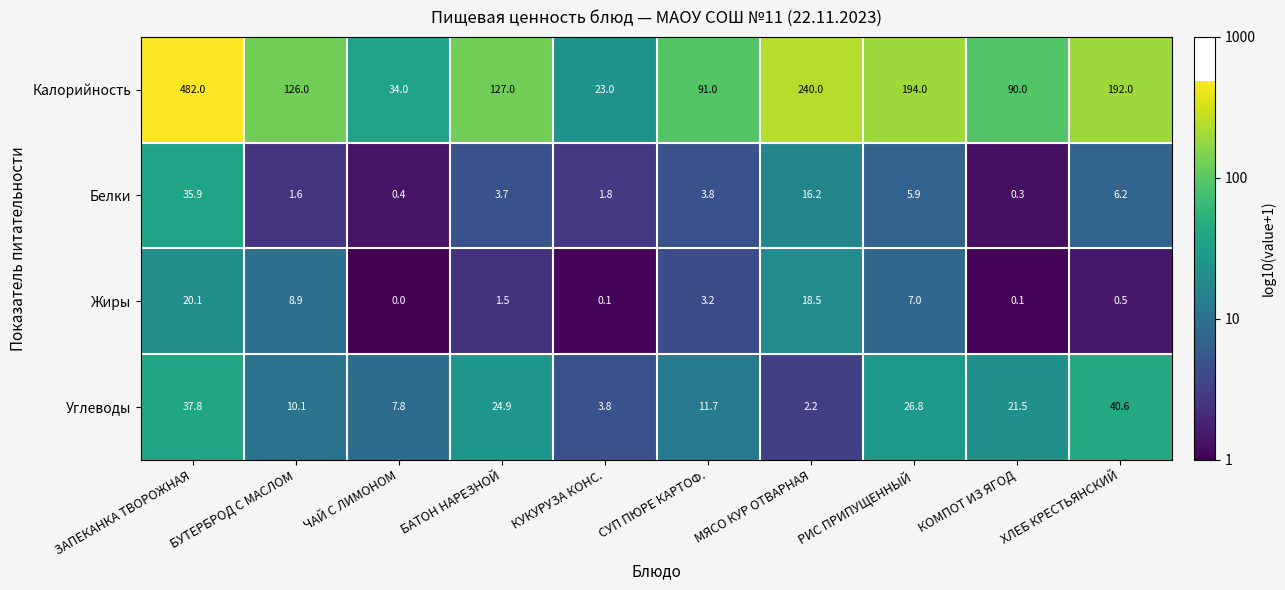

What is the difference between the highest and lowest values at РИС ПРИПУЩЕННЫЙ?

188.1